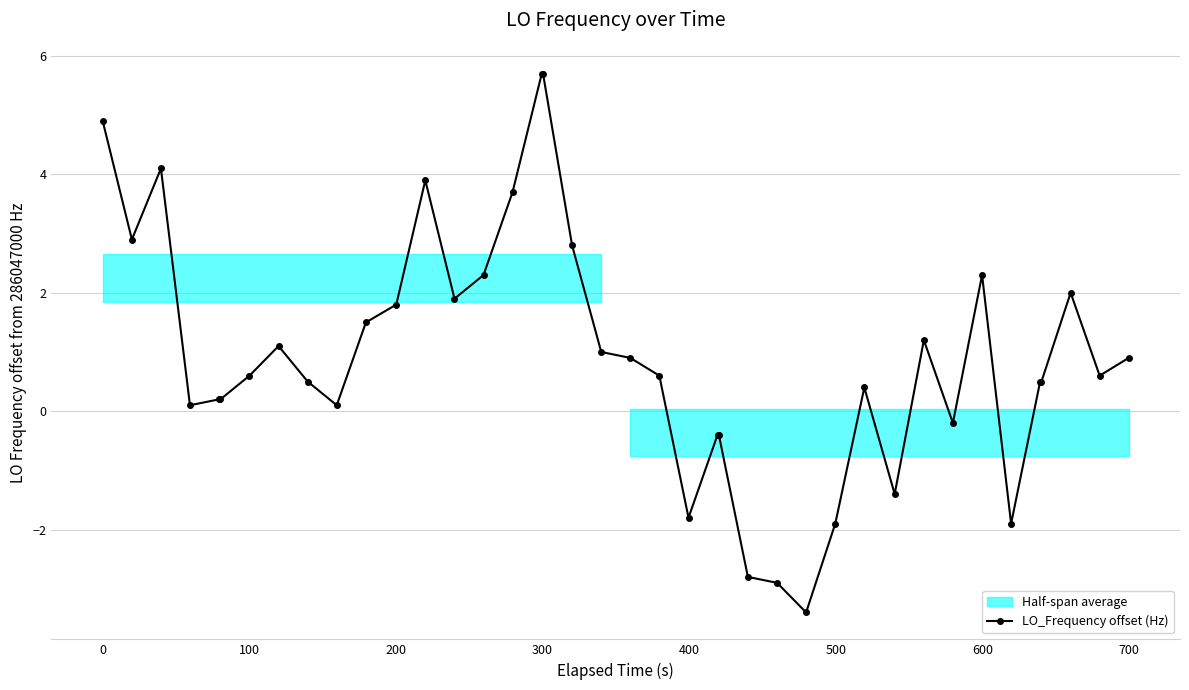

What is the minimum value for LO_Frequency offset (Hz)?

-3.4